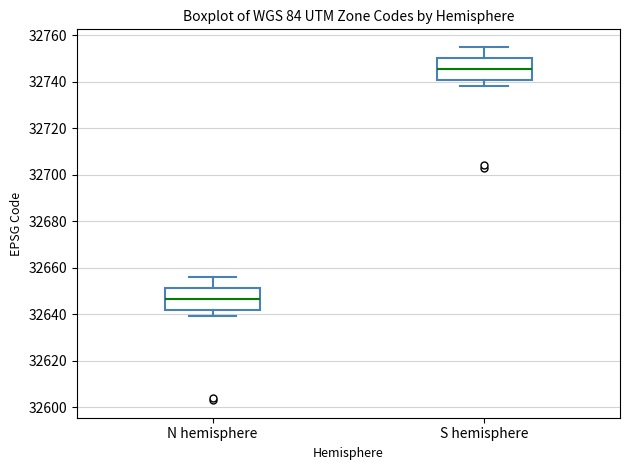

Where does the upper whisker of the box for N hemisphere end on the y-axis? The values are not printed on the chart, so give them approximately, as read against the axis.

32656